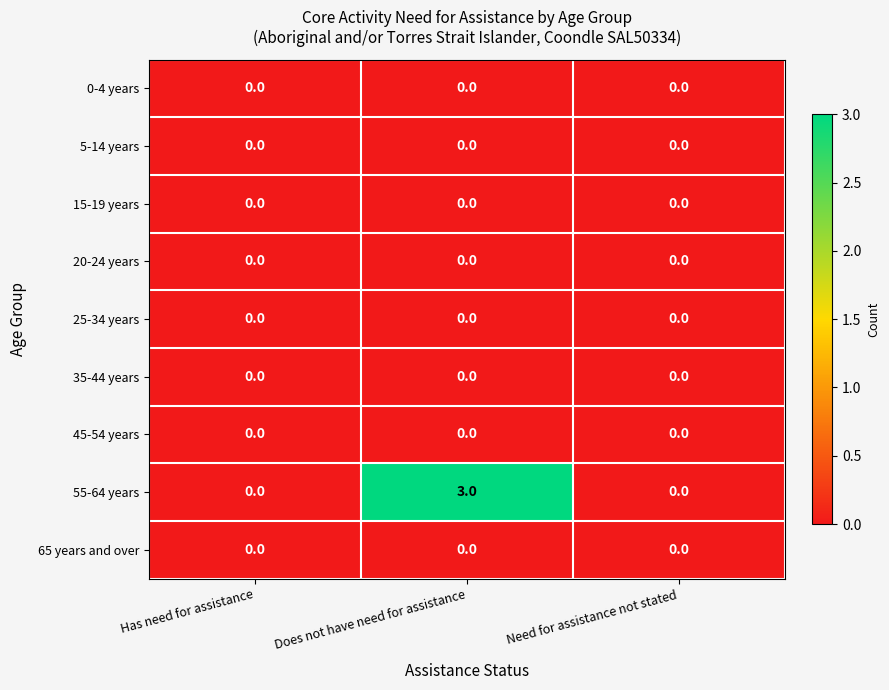

Which series has the largest total across all categories?

55-64 years